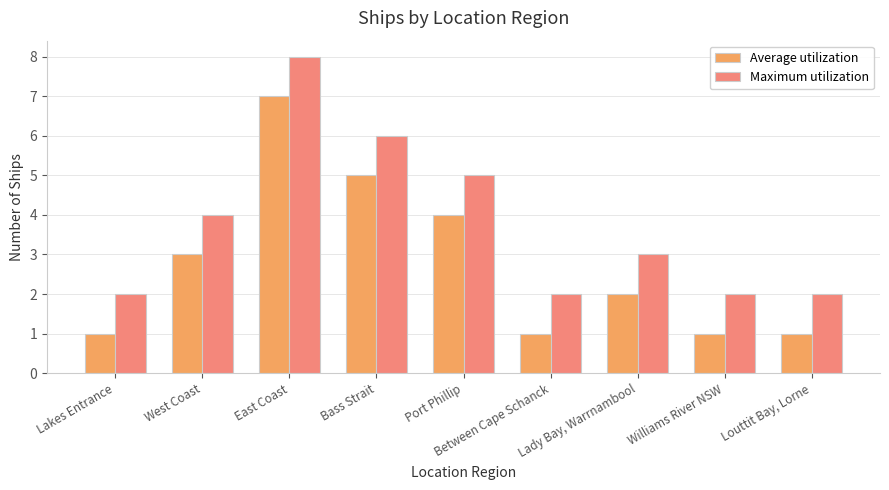

How many categories are shown in the chart?

9